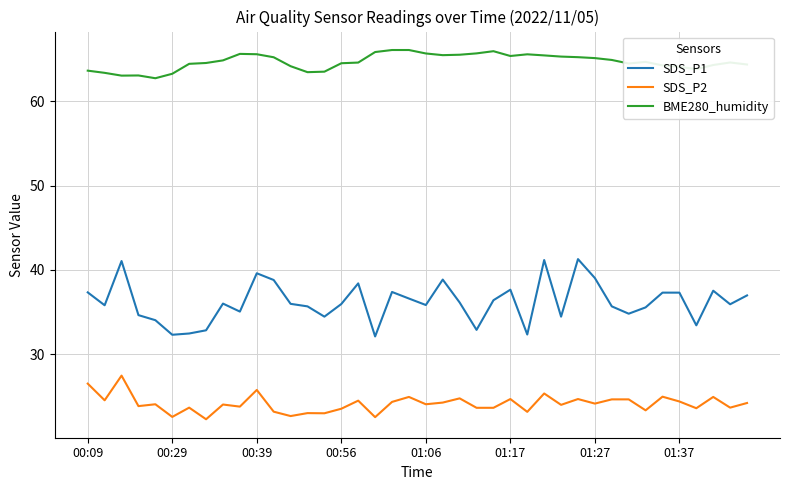

True or false: BME280_humidity and SDS_P1 intersect in this chart.

False